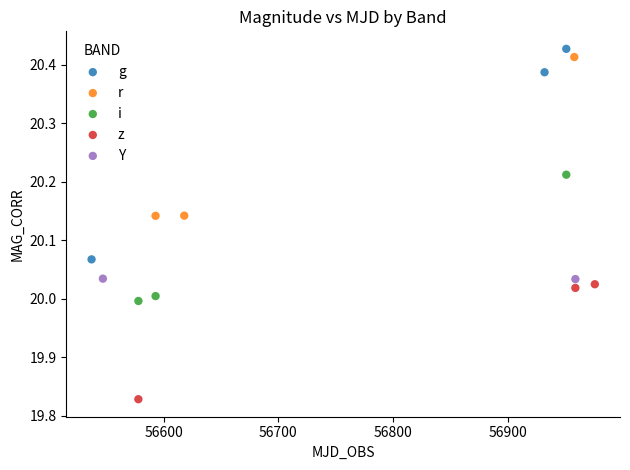

Which series has the largest Y range (max minus min)?

g